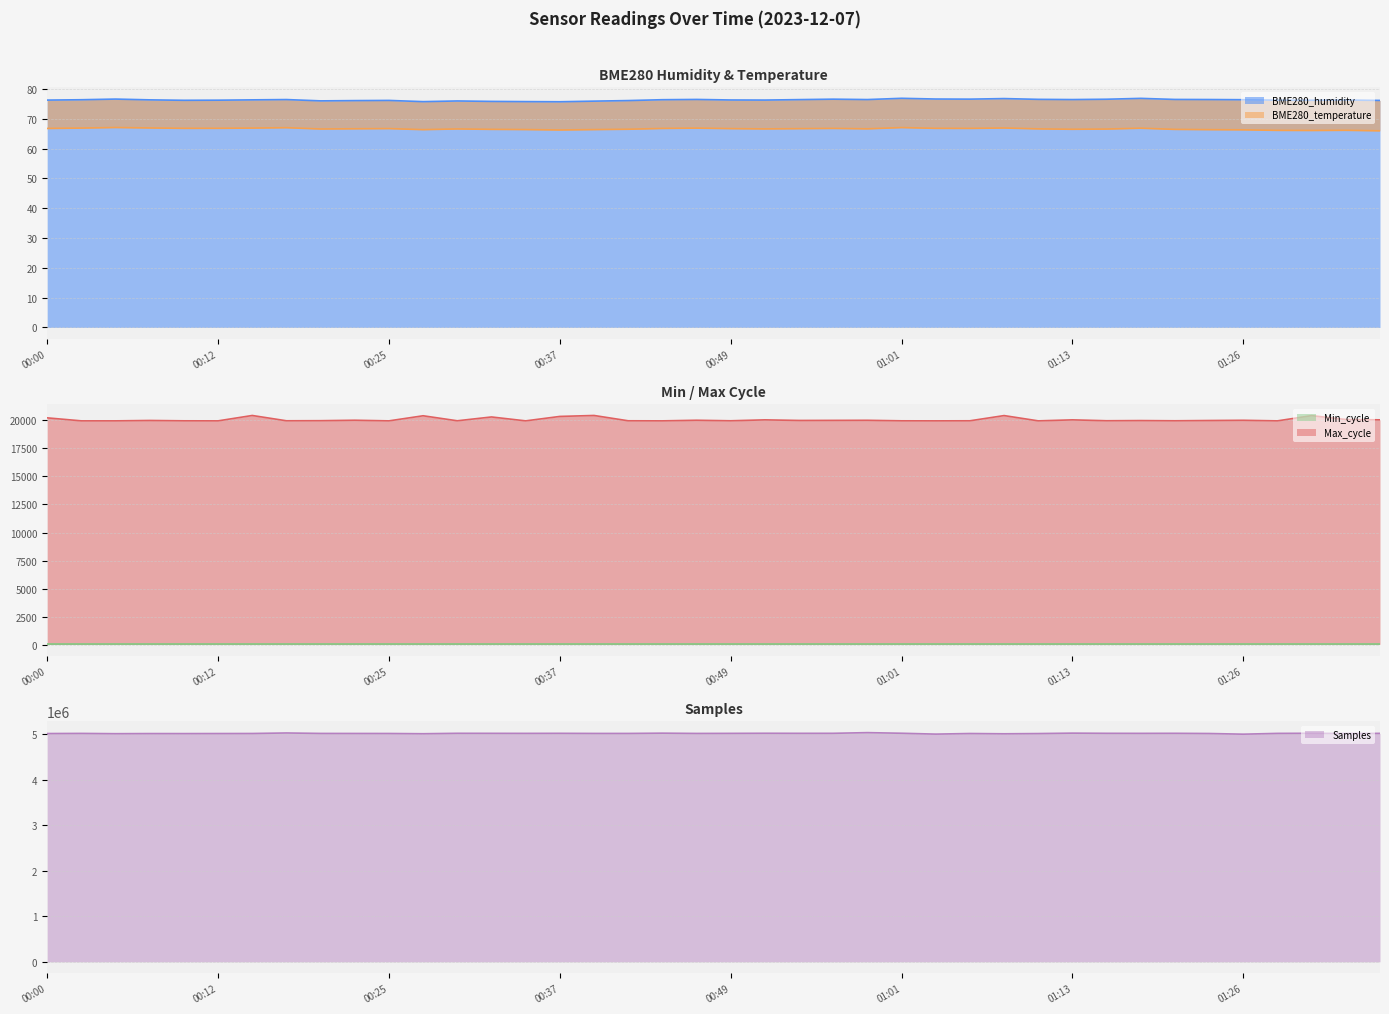

Count the number of categories in the chart.

40